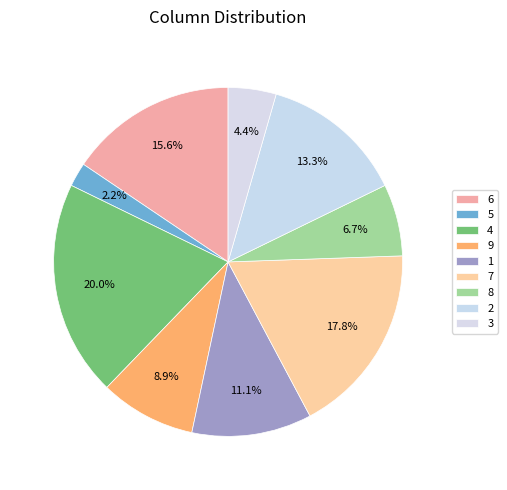

How many slices are in this pie chart?

9